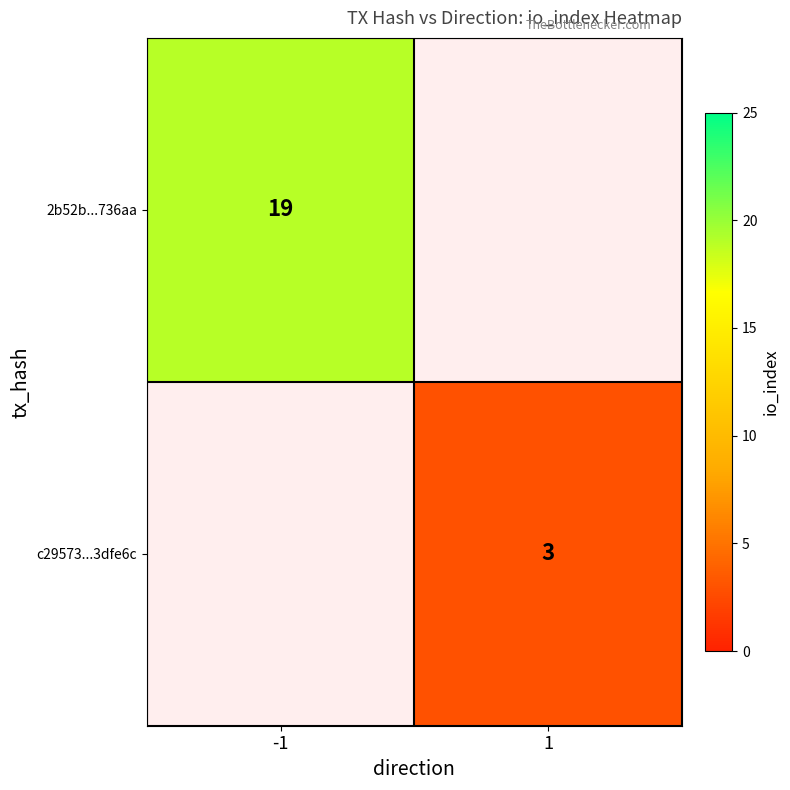

The value of 2b52b...736aa at -1 is 10. True or false?

False